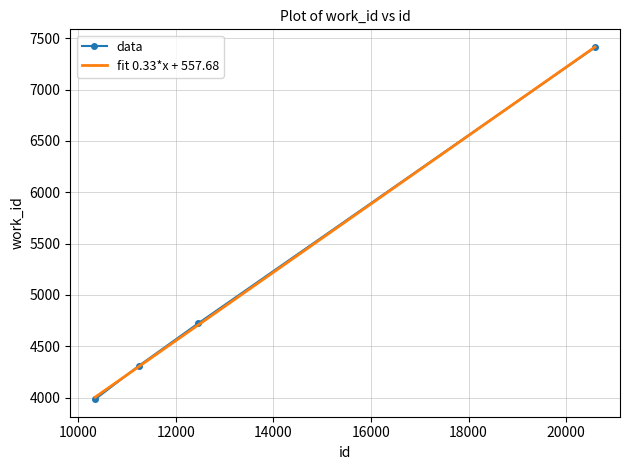

What is the value of the 2nd point from the left?

4309